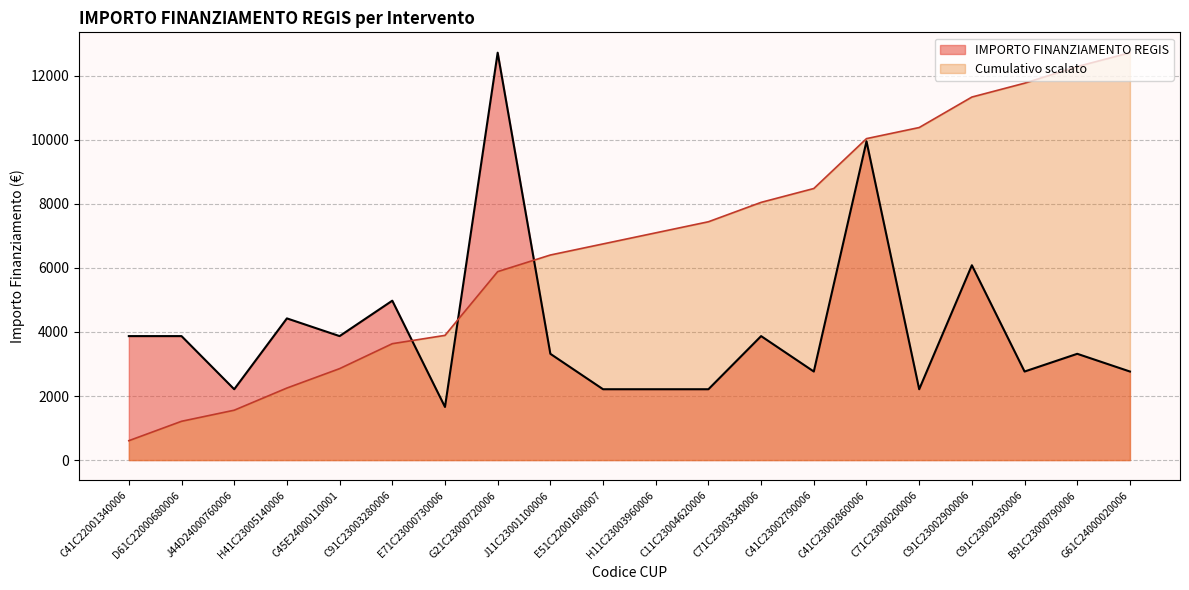

True or false: the data has more than 0 interior local peaks.

True